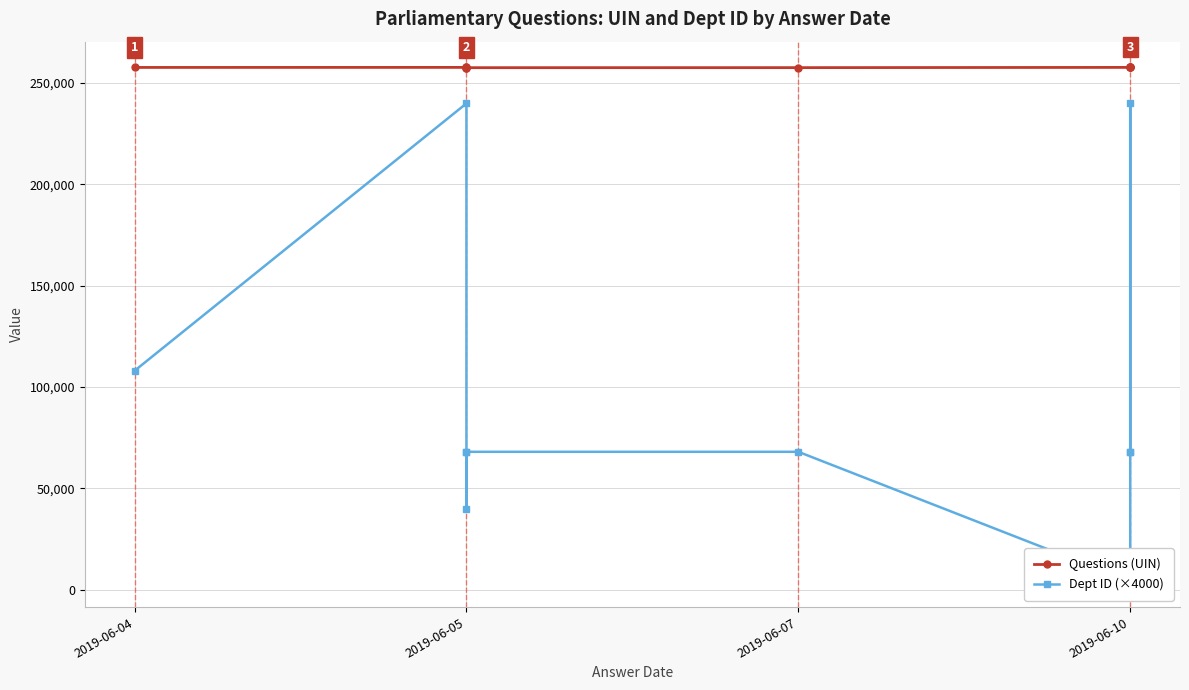

What is the total value across all series at 2019-06-05?

497772